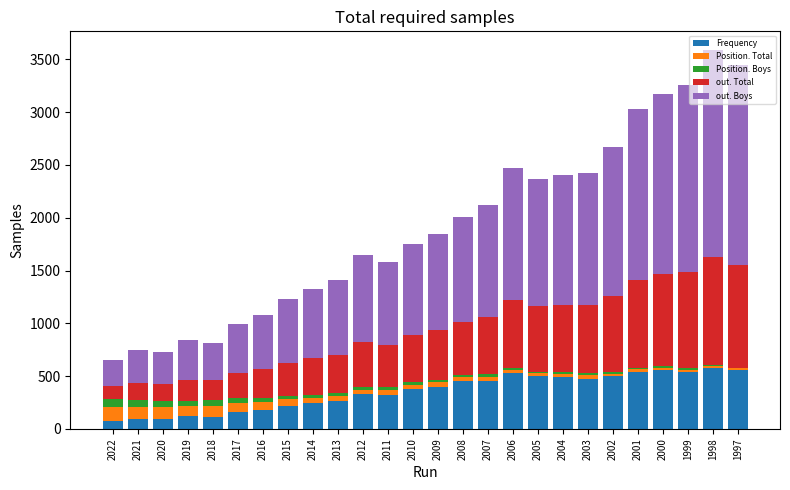

Does the chart contain stacked bars?

Yes